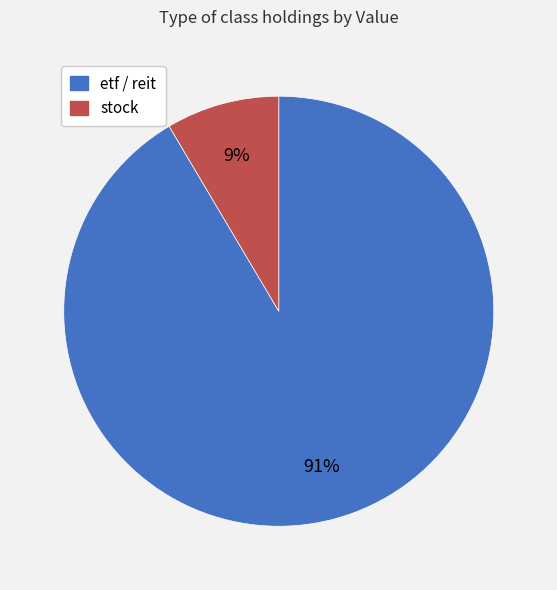

Is there any slice that represents more than half of the pie?

Yes